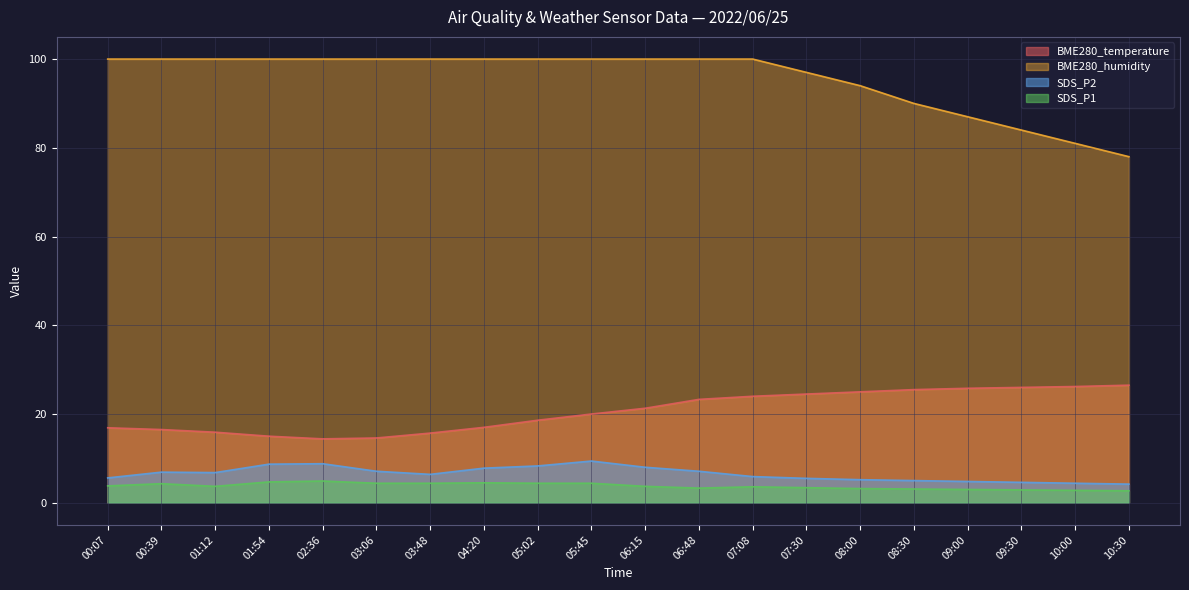

True or false: BME280_humidity has a value of 100.0 at 00:39.

True